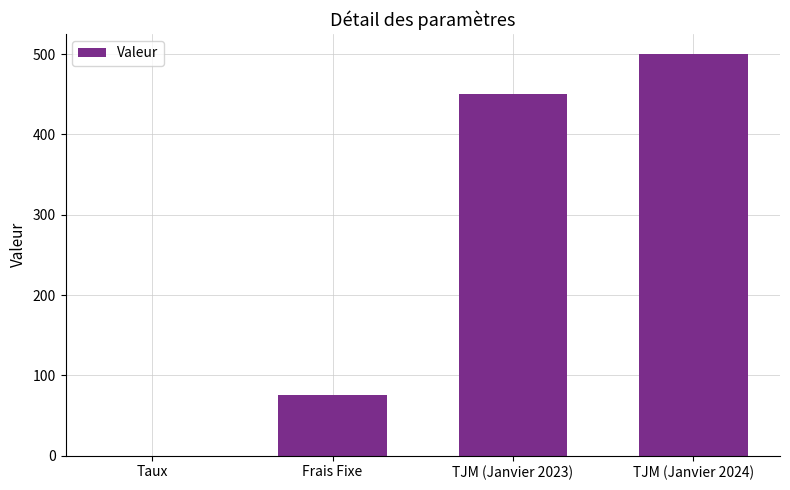

What is the average value?

256.3